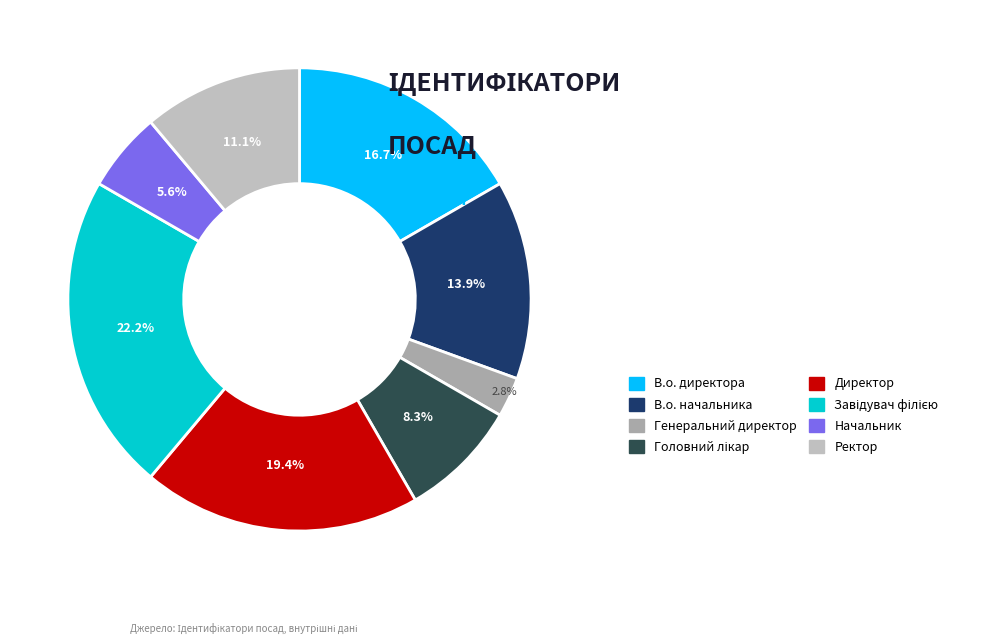

Is it true that В.о. начальника is 21% of the pie?

False